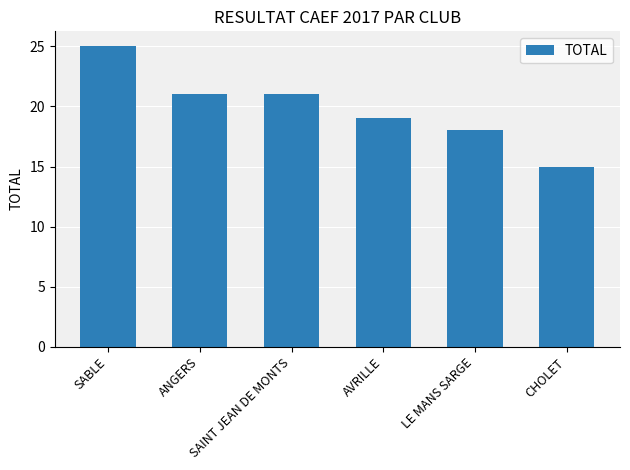

How many bars are there in total?

6